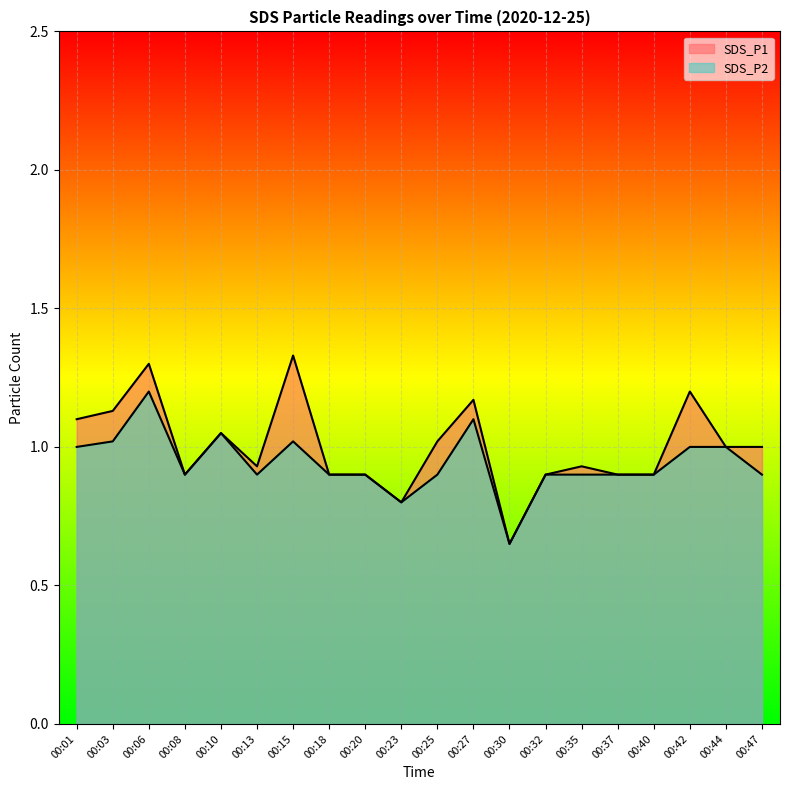

True or false: SDS_P2 and SDS_P1 cross at least once.

False